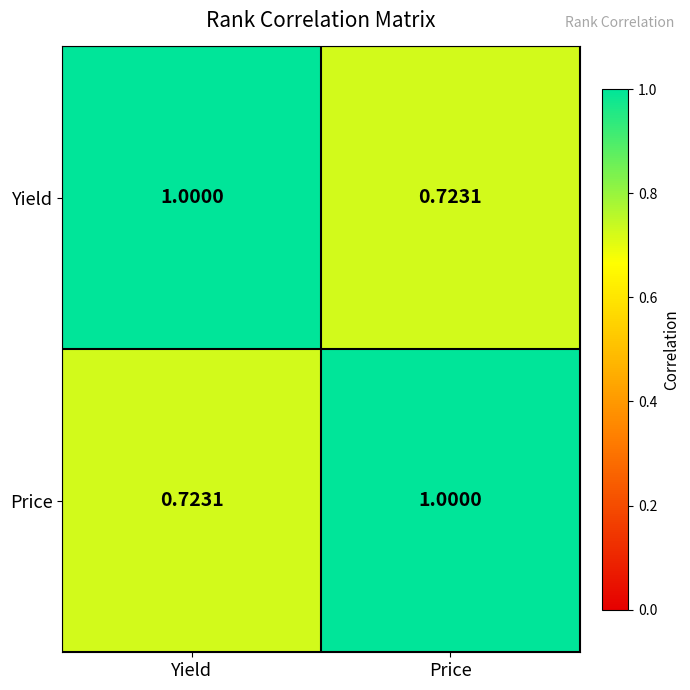

Where is Yield nearest to the value 0?

Price